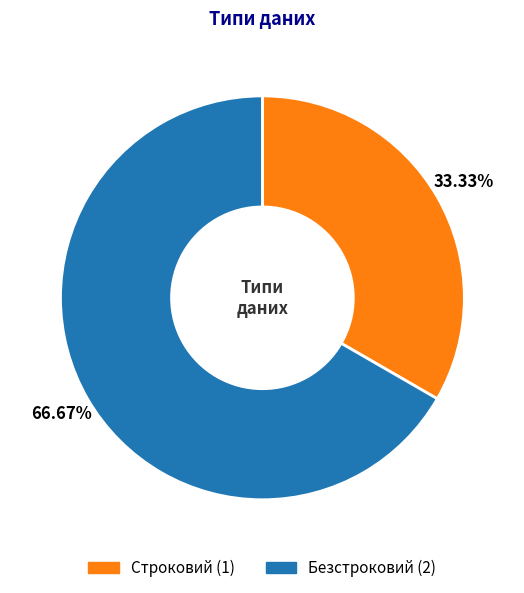

How many segments does this pie chart have?

2